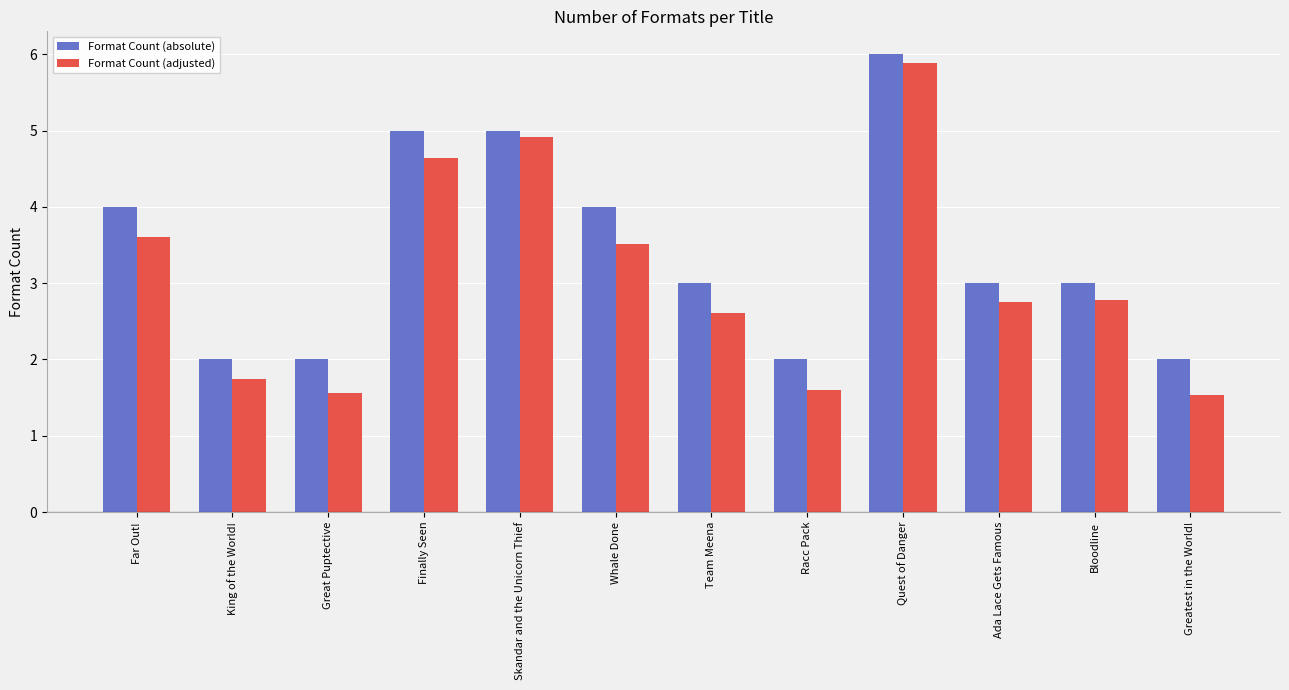

What is the value of the Format Count (adjusted) bar at the 3rd from the left?

1.6